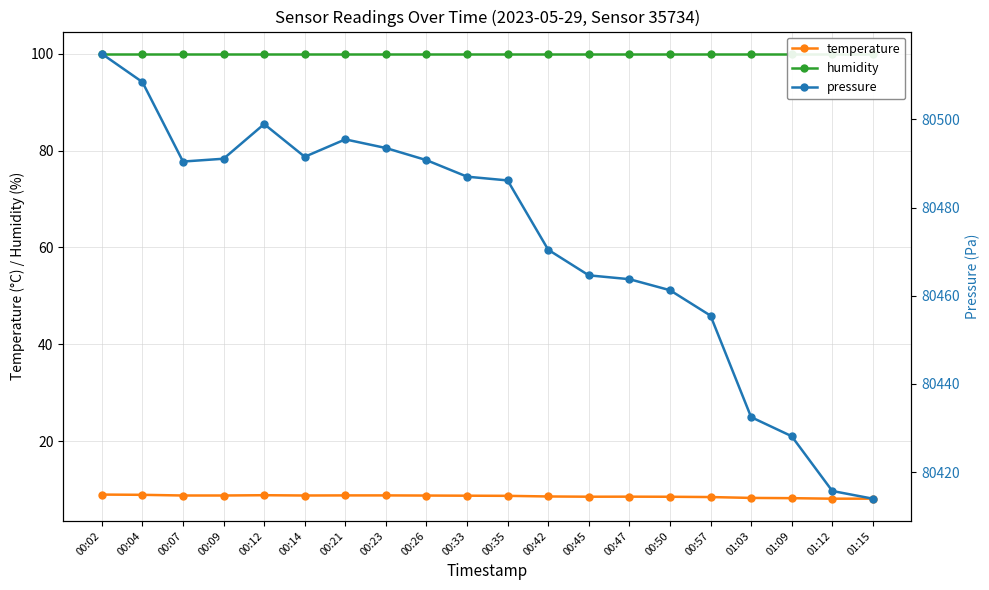

Reading right to left, what are all the values shown in this chart?

temperature: 01:15=8.1	01:12=8.1	01:09=8.2	01:03=8.3	00:57=8.4	00:50=8.5	00:47=8.5	00:45=8.5	00:42=8.6	00:35=8.7	00:33=8.7	00:26=8.8	00:23=8.8	00:21=8.8	00:14=8.8	00:12=8.8	00:09=8.8	00:07=8.8	00:04=8.9	00:02=9.0
humidity: 01:15=100.0	01:12=100.0	01:09=100.0	01:03=100.0	00:57=100.0	00:50=100.0	00:47=100.0	00:45=100.0	00:42=100.0	00:35=100.0	00:33=100.0	00:26=100.0	00:23=100.0	00:21=100.0	00:14=100.0	00:12=100.0	00:09=100.0	00:07=100.0	00:04=100.0	00:02=100.0
pressure: 01:15=80414.0	01:12=80415.7	01:09=80428.1	01:03=80432.5	00:57=80455.5	00:50=80461.3	00:47=80463.8	00:45=80464.6	00:42=80470.4	00:35=80486.2	00:33=80487.0	00:26=80490.8	00:23=80493.5	00:21=80495.5	00:14=80491.5	00:12=80498.9	00:09=80491.1	00:07=80490.4	00:04=80508.5	00:02=80514.9